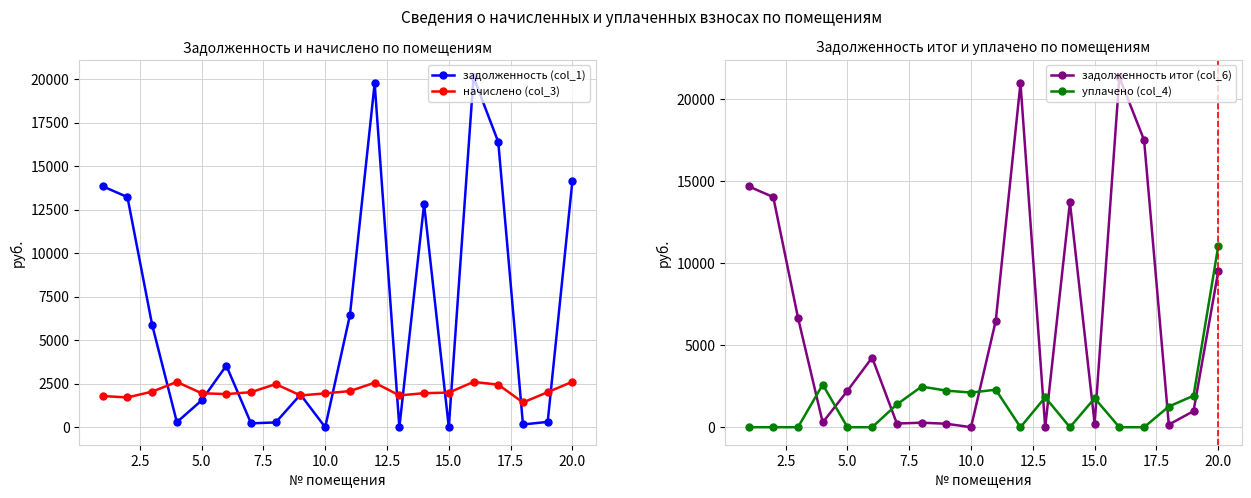

True or false: задолженность (col_1) has more than 2 points higher than both neighbors.

True